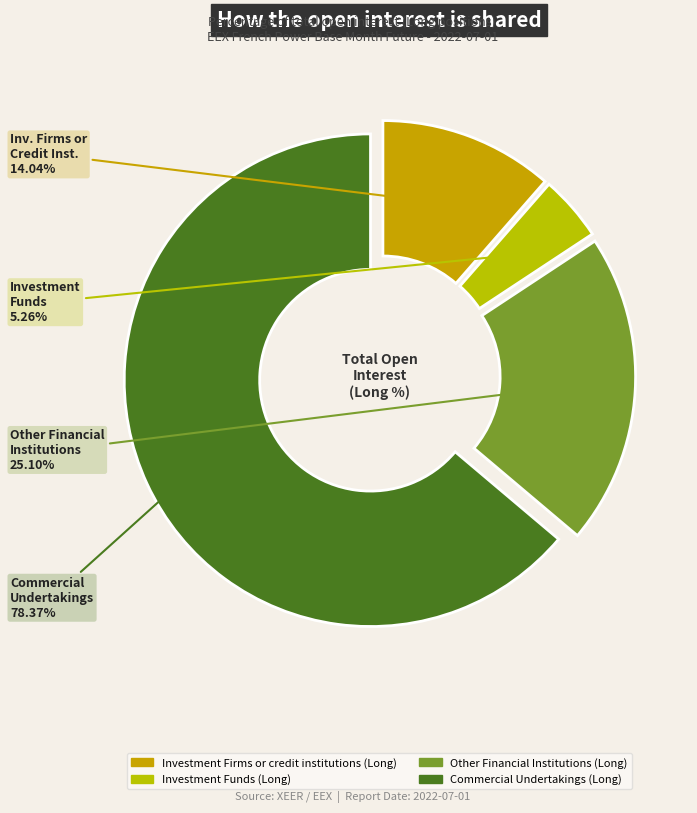

Is the sum of Investment Funds (Long) and Investment Firms or credit institutions (Long) greater than half?

No